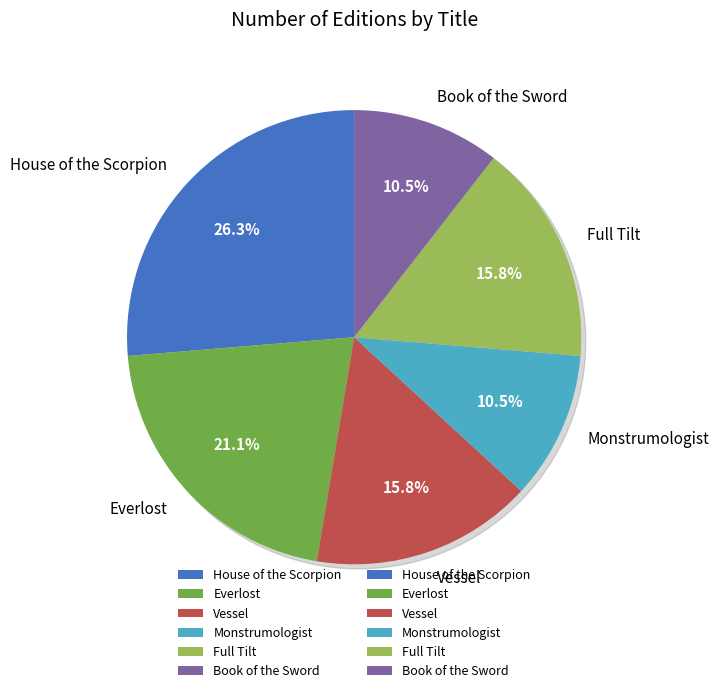

Rank the categories by value from highest to lowest.

House of the Scorpion, Everlost, Vessel, Full Tilt, Monstrumologist, Book of the Sword